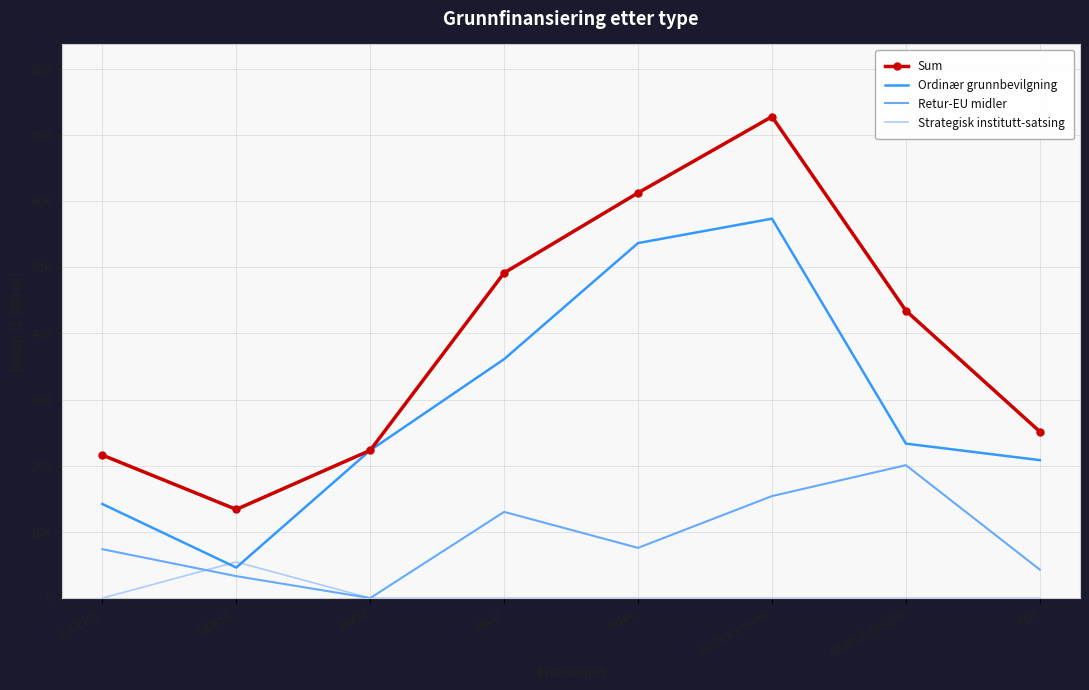

Reading right to left, transcribe all the data shown in this chart.

Sum: TØI=25165	NORCE (miljø)=43449	NIVA konsern=72777	NINA=61262	NILU=49160	NIKU=22338	NERSC=13405	CICERO=21622
Ordinær grunnbevilgning: TØI=20858	NORCE (miljø)=23353	NIVA konsern=57356	NINA=53668	NILU=36122	NIKU=22338	NERSC=4621	CICERO=14230
Retur-EU midler: TØI=4307	NORCE (miljø)=20096	NIVA konsern=15421	NINA=7594	NILU=13038	NIKU=0	NERSC=3320	CICERO=7392
Strategisk institutt-satsing: TØI=0	NORCE (miljø)=0	NIVA konsern=0	NINA=0	NILU=0	NIKU=0	NERSC=5464	CICERO=0